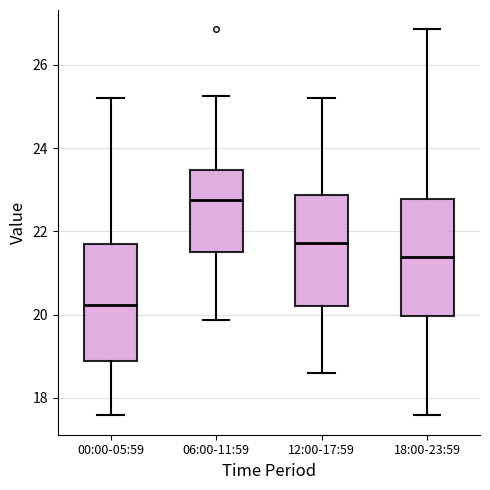

Reading left to right, transcribe this box plot: for each box, give where its median line is, the range the box spans, and where its two whiskers end, as read against the y-axis. The values are not printed on the chart, so give them approximately, as read against the axis.

00:00-05:59: median 20.2, box 18.8 to 21.6, whiskers 17.6 to 25.2
06:00-11:59: median 22.8, box 21.4 to 23.4, whiskers 19.8 to 25.2
12:00-17:59: median 21.8, box 20.2 to 22.8, whiskers 18.6 to 25.2
18:00-23:59: median 21.4, box 20.0 to 22.8, whiskers 17.6 to 26.8